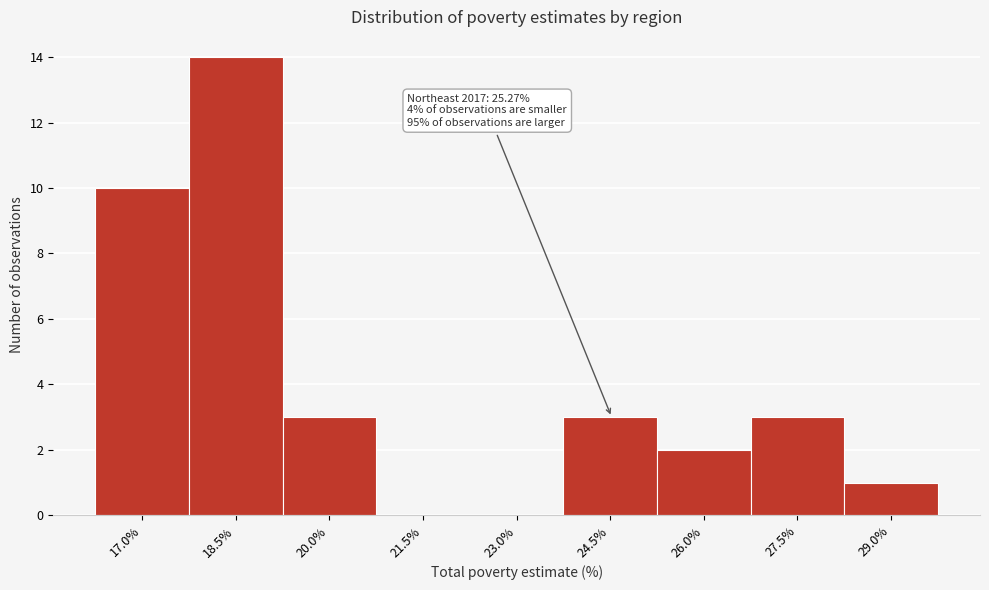

Reading left to right, list all the values displayed in this chart.

17.0%=10	18.5%=14	20.0%=3	21.5%=0	23.0%=0	24.5%=3	26.0%=2	27.5%=3	29.0%=1